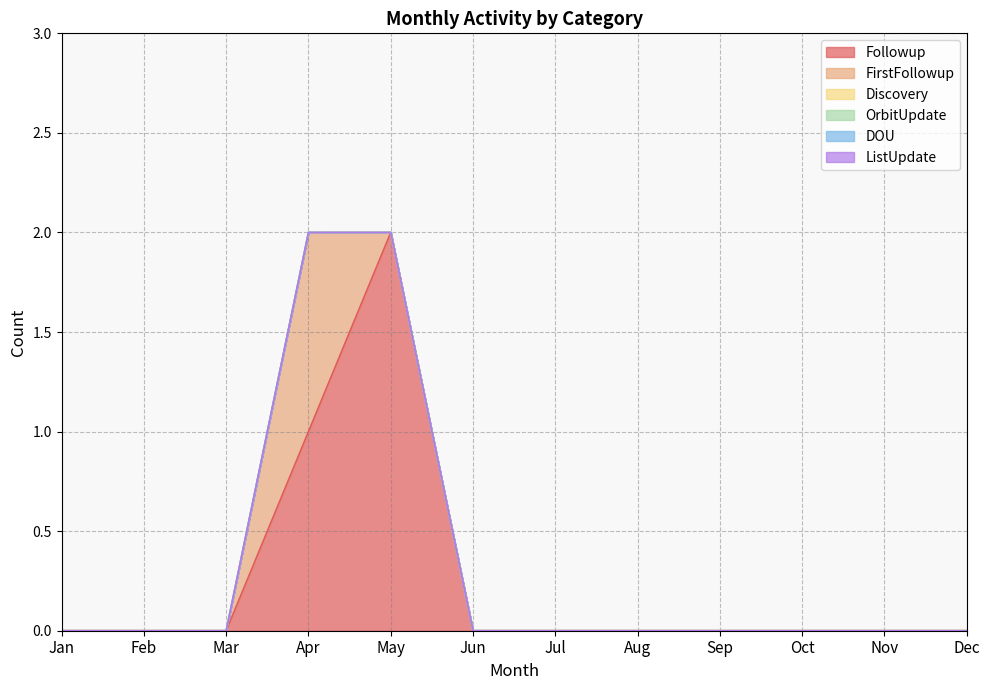

List the series in order of their peak value, highest first.

Followup, FirstFollowup, Discovery, OrbitUpdate, DOU, ListUpdate